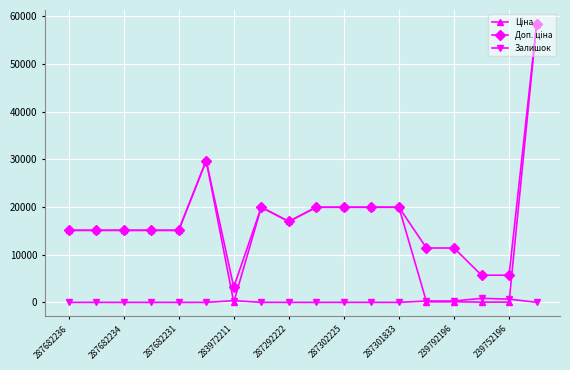

At how many categories does at least one series exceed 4814?

17